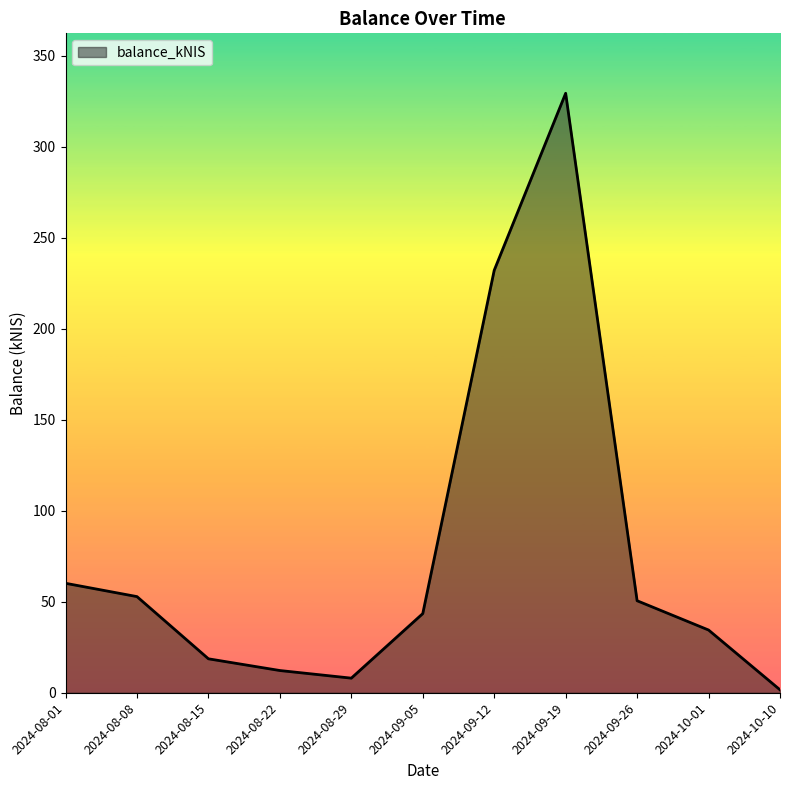

What is the greatest value displayed?

329.4